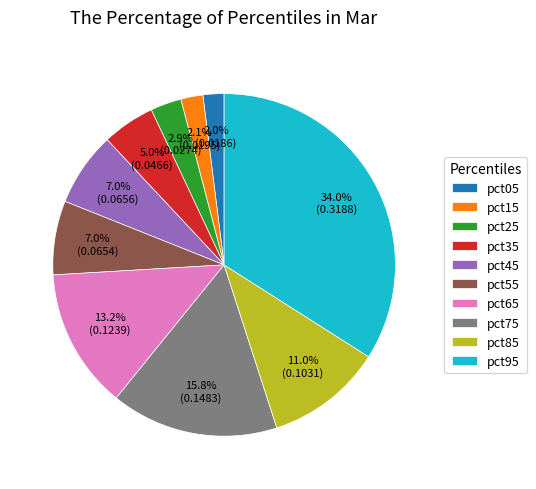

Is there a majority slice in this chart?

No